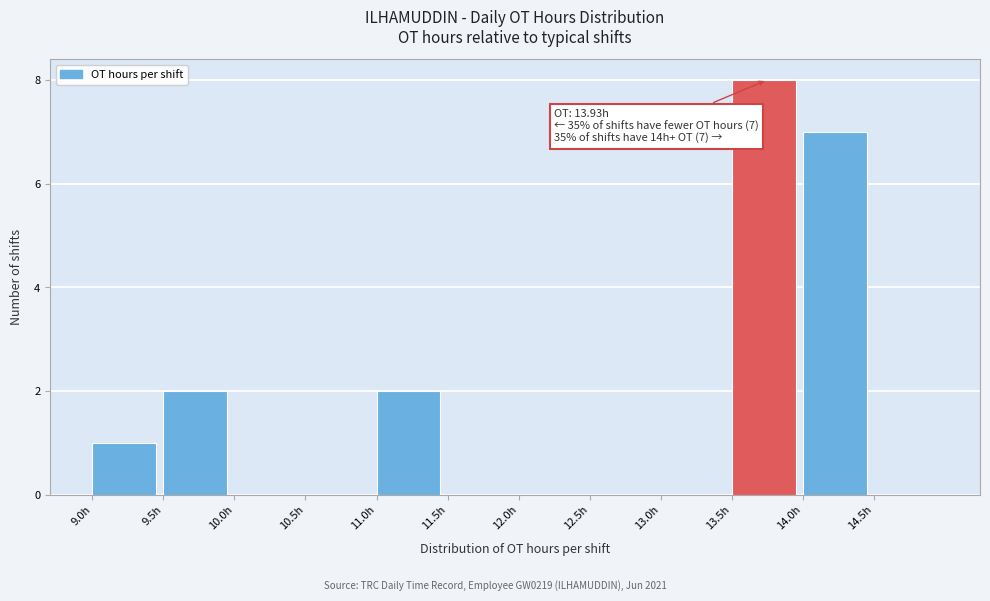

Over which range of the x-axis is the bar tallest?

13.5 to 14.0